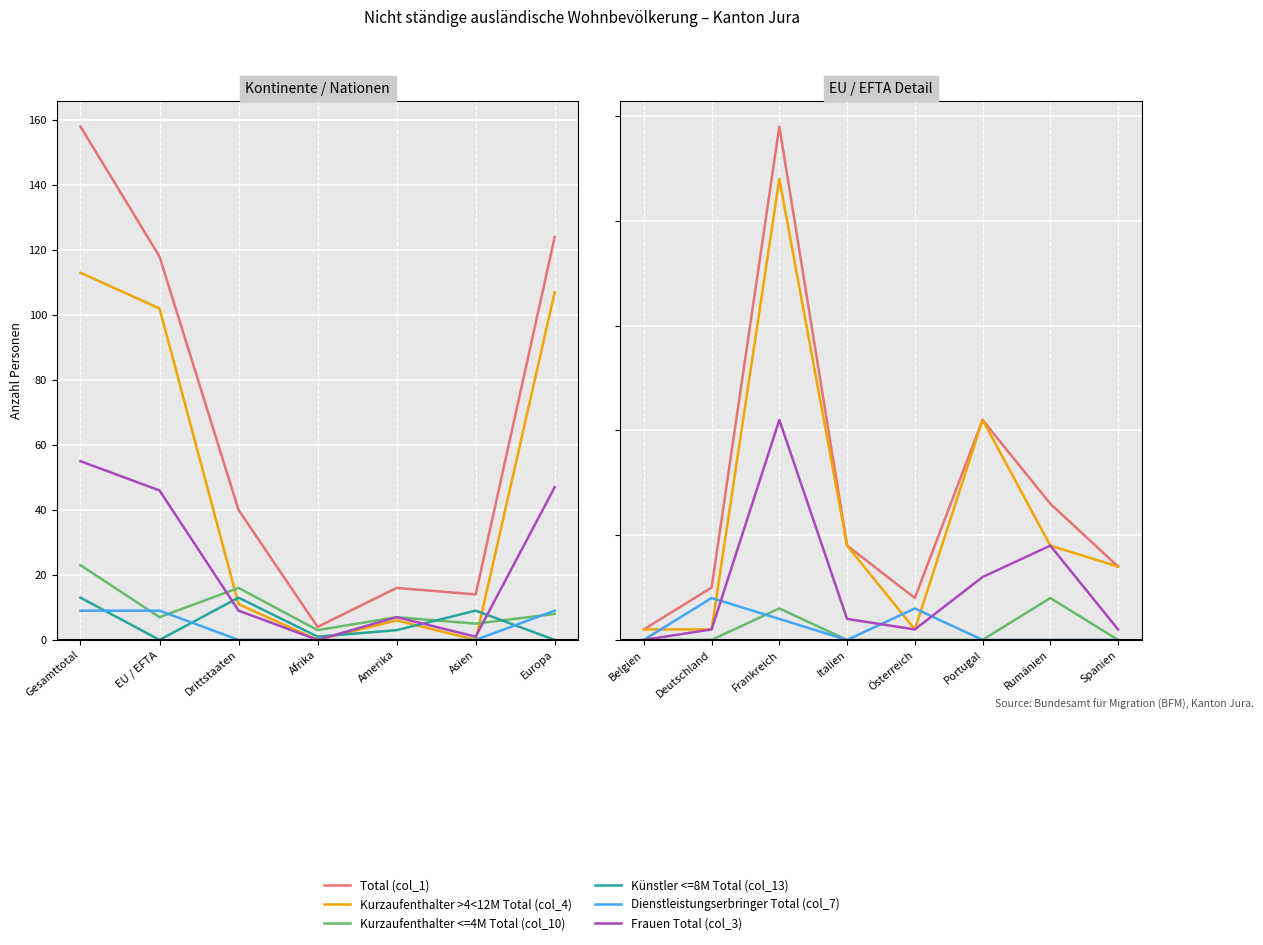

How many lines are shown in the chart?

6